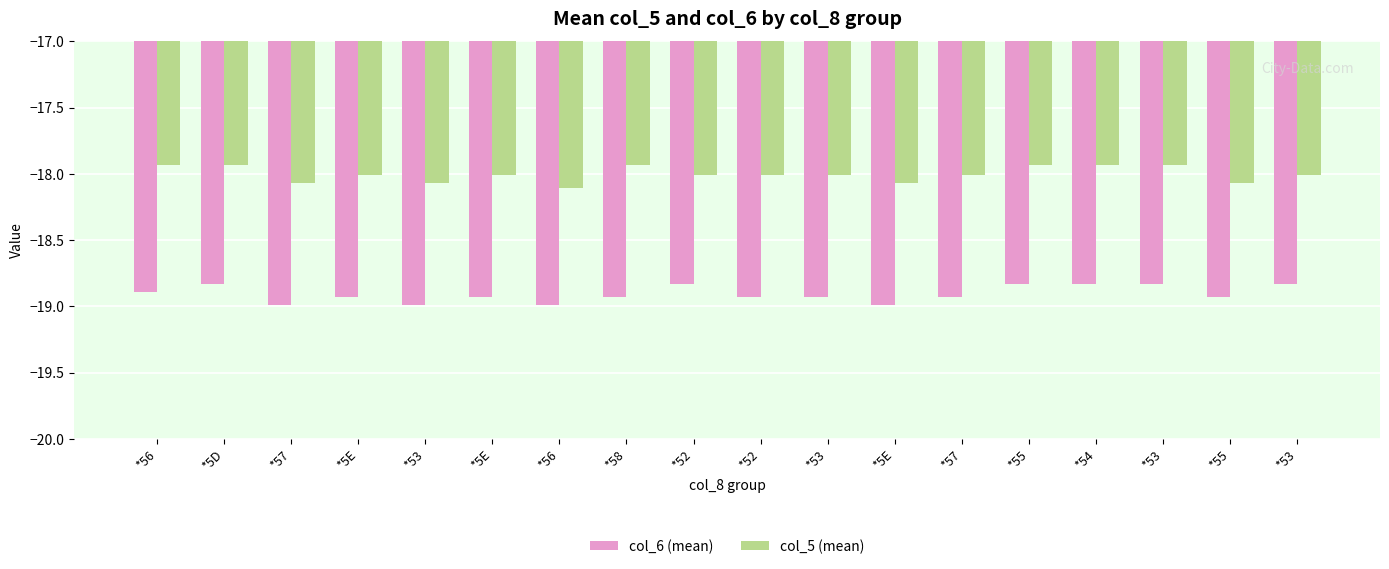

How many categories are shown in the chart?

18